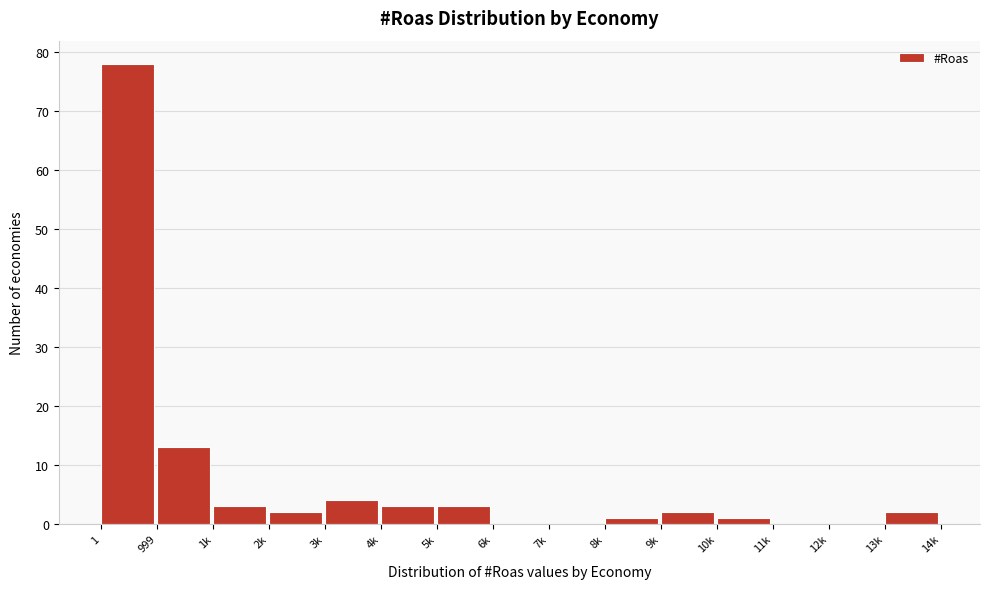

Reading left to right, transcribe all the data shown in this chart.

1=78	999=13	1k=3	2k=2	3k=4	4k=3	5k=3	6k=0	7k=0	8k=1	9k=2	10k=1	11k=0	12k=0	13k=2